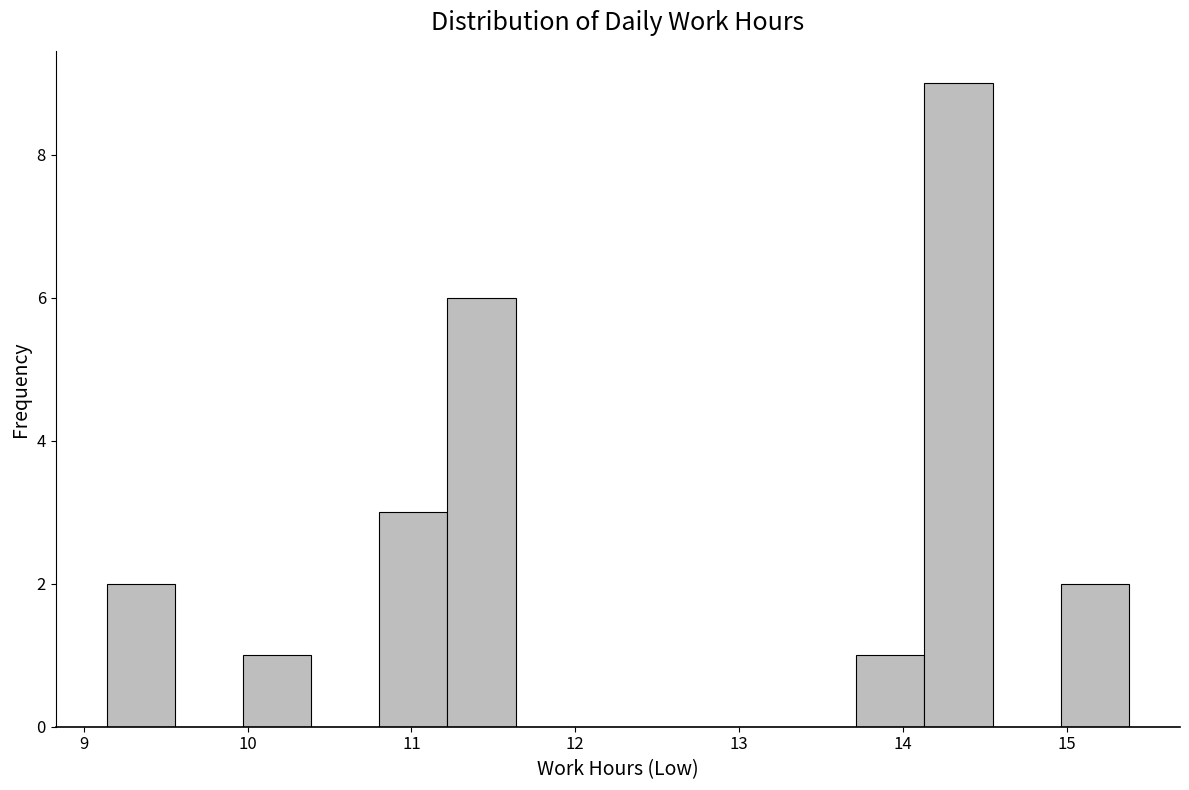

Reading left to right, list every bar in this chart as the range it spans on the x-axis followed by its height. Neither the bar edges nor the heights are printed on the chart, so give them approximately, as read against the axes.

9.1 to 9.6: 2
9.6 to 10.0: 0
10.0 to 10.4: 1
10.4 to 10.8: 0
10.8 to 11.2: 3
11.2 to 11.6: 6
11.6 to 12.1: 0
12.1 to 12.5: 0
12.5 to 12.9: 0
12.9 to 13.3: 0
13.3 to 13.7: 0
13.7 to 14.1: 1
14.1 to 14.5: 9
14.5 to 15.0: 0
15.0 to 15.4: 2